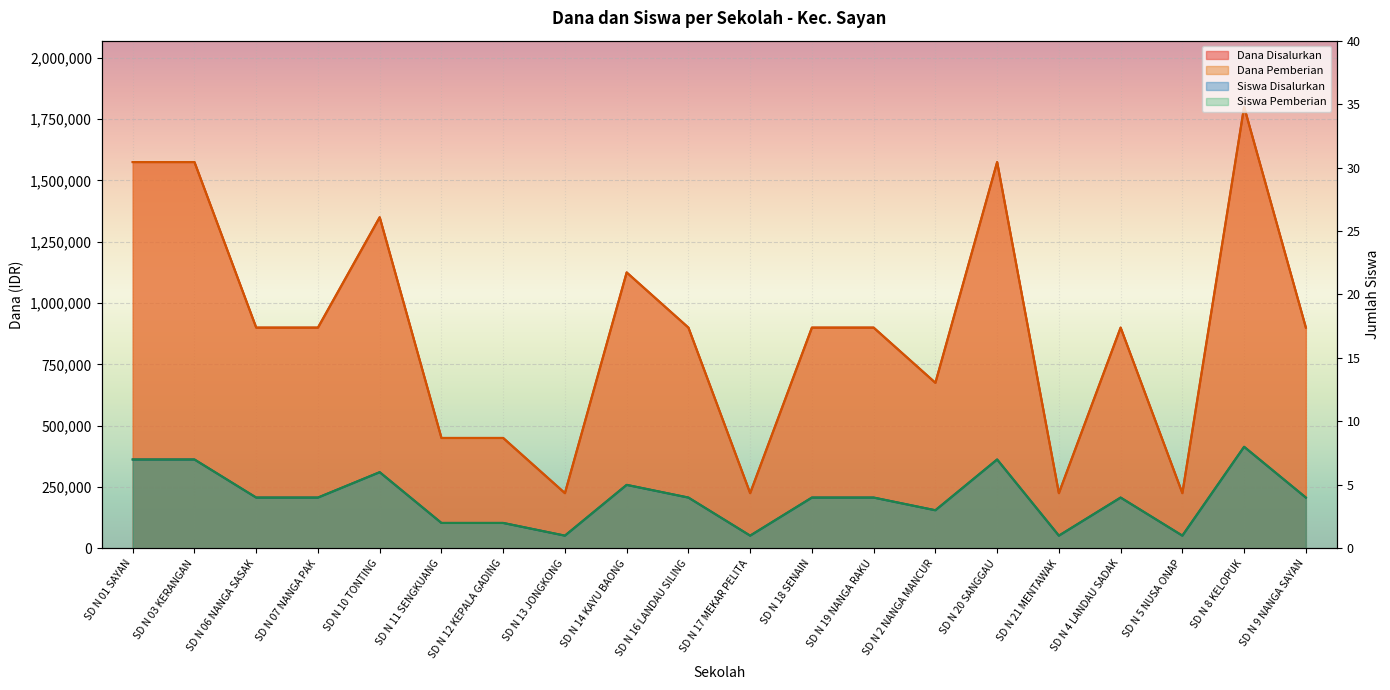

Reading left to right, transcribe all the data shown in this chart.

Dana Disalurkan: SD N 01 SAYAN=1575000	SD N 03 KERANGAN=1575000	SD N 06 NANGA SASAK=900000	SD N 07 NANGA PAK=900000	SD N 10 TONTING=1350000	SD N 11 SENGKUANG=450000	SD N 12 KEPALA GADING=450000	SD N 13 JONGKONG=225000	SD N 14 KAYU BAONG=1125000	SD N 16 LANDAU SILING=900000	SD N 17 MEKAR PELITA=225000	SD N 18 SENAIN=900000	SD N 19 NANGA RAKU=900000	SD N 2 NANGA MANCUR=675000	SD N 20 SANGGAU=1575000	SD N 21 MENTAWAK=225000	SD N 4 LANDAU SADAK=900000	SD N 5 NUSA ONAP=225000	SD N 8 KELOPUK=1800000	SD N 9 NANGA SAYAN=900000
Dana Pemberian: SD N 01 SAYAN=1575000	SD N 03 KERANGAN=1575000	SD N 06 NANGA SASAK=900000	SD N 07 NANGA PAK=900000	SD N 10 TONTING=1350000	SD N 11 SENGKUANG=450000	SD N 12 KEPALA GADING=450000	SD N 13 JONGKONG=225000	SD N 14 KAYU BAONG=1125000	SD N 16 LANDAU SILING=900000	SD N 17 MEKAR PELITA=225000	SD N 18 SENAIN=900000	SD N 19 NANGA RAKU=900000	SD N 2 NANGA MANCUR=675000	SD N 20 SANGGAU=1575000	SD N 21 MENTAWAK=225000	SD N 4 LANDAU SADAK=900000	SD N 5 NUSA ONAP=225000	SD N 8 KELOPUK=1800000	SD N 9 NANGA SAYAN=900000
Siswa Disalurkan: SD N 01 SAYAN=7	SD N 03 KERANGAN=7	SD N 06 NANGA SASAK=4	SD N 07 NANGA PAK=4	SD N 10 TONTING=6	SD N 11 SENGKUANG=2	SD N 12 KEPALA GADING=2	SD N 13 JONGKONG=1	SD N 14 KAYU BAONG=5	SD N 16 LANDAU SILING=4	SD N 17 MEKAR PELITA=1	SD N 18 SENAIN=4	SD N 19 NANGA RAKU=4	SD N 2 NANGA MANCUR=3	SD N 20 SANGGAU=7	SD N 21 MENTAWAK=1	SD N 4 LANDAU SADAK=4	SD N 5 NUSA ONAP=1	SD N 8 KELOPUK=8	SD N 9 NANGA SAYAN=4
Siswa Pemberian: SD N 01 SAYAN=7	SD N 03 KERANGAN=7	SD N 06 NANGA SASAK=4	SD N 07 NANGA PAK=4	SD N 10 TONTING=6	SD N 11 SENGKUANG=2	SD N 12 KEPALA GADING=2	SD N 13 JONGKONG=1	SD N 14 KAYU BAONG=5	SD N 16 LANDAU SILING=4	SD N 17 MEKAR PELITA=1	SD N 18 SENAIN=4	SD N 19 NANGA RAKU=4	SD N 2 NANGA MANCUR=3	SD N 20 SANGGAU=7	SD N 21 MENTAWAK=1	SD N 4 LANDAU SADAK=4	SD N 5 NUSA ONAP=1	SD N 8 KELOPUK=8	SD N 9 NANGA SAYAN=4